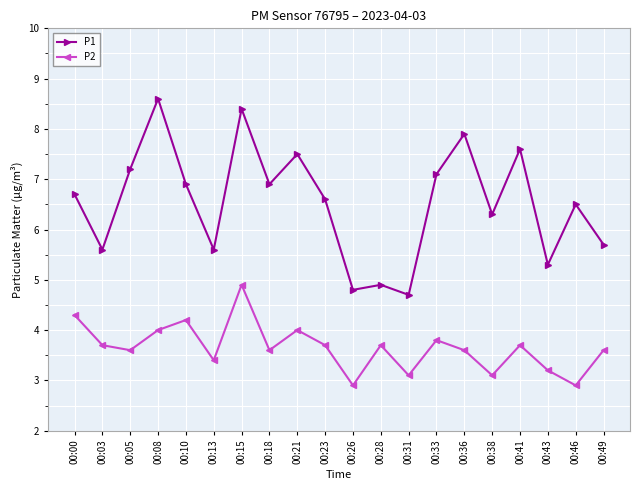

At 00:15, list the series in order from largest to smallest.

P1, P2